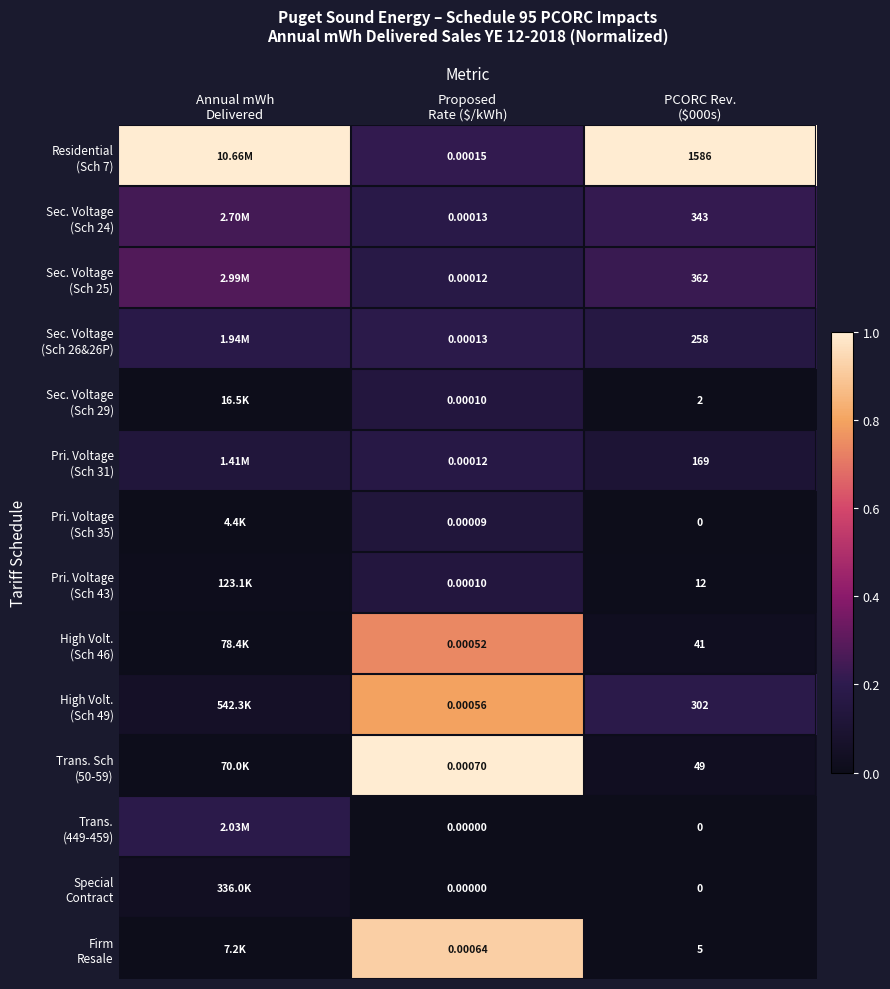

List the labels in order of Pri. Voltage (Sch 35) value, largest first.

Proposed Rate ($/kWh), Annual mWh Delivered, PCORC Rev. ($000s)